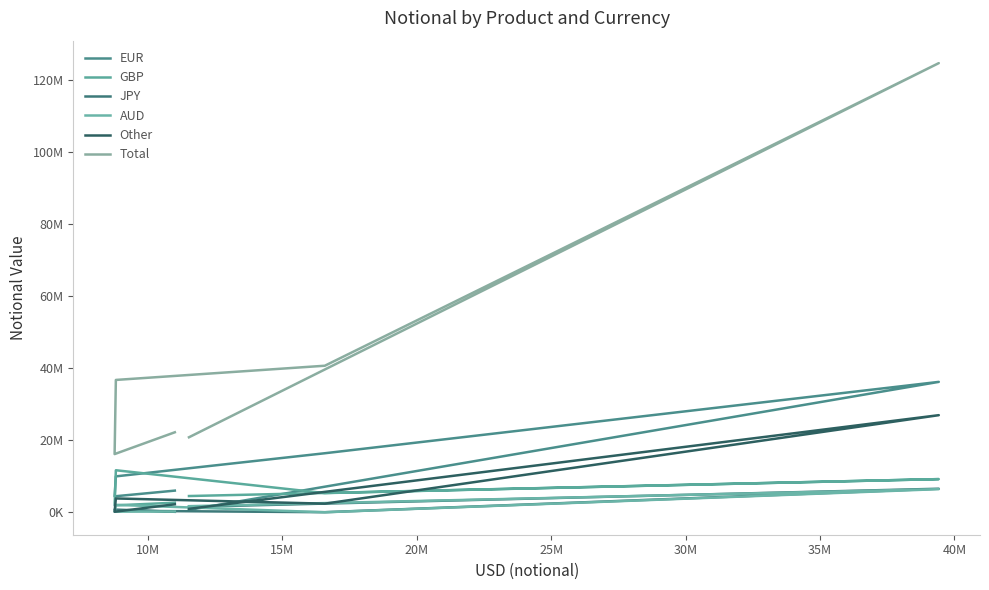

Does the chart have visible grid lines?

No